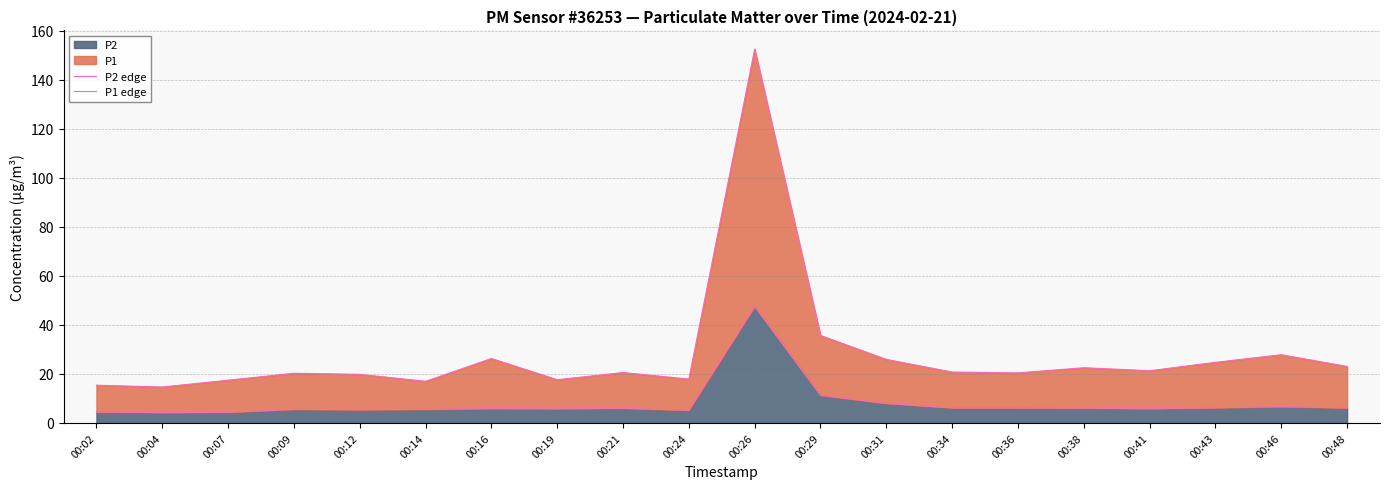

Rank the categories by P1 edge value from lowest to highest.

00:04, 00:02, 00:14, 00:07, 00:19, 00:24, 00:12, 00:09, 00:36, 00:21, 00:34, 00:41, 00:38, 00:48, 00:43, 00:31, 00:16, 00:46, 00:29, 00:26